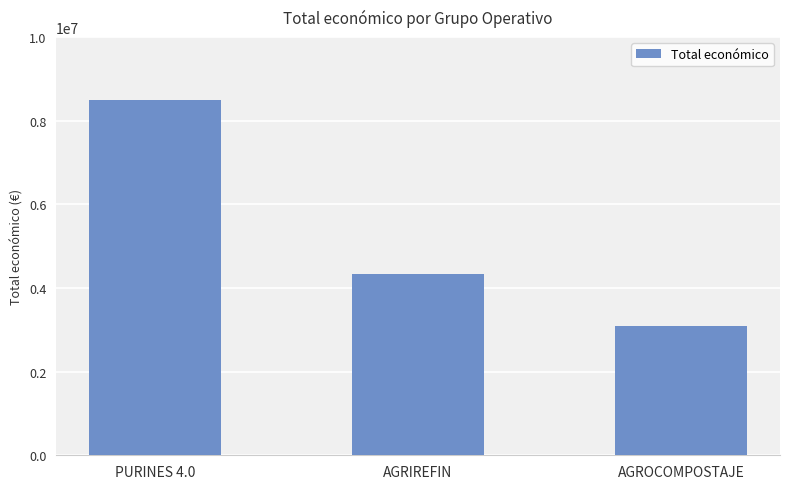

How many data points are less than 4337624?

1